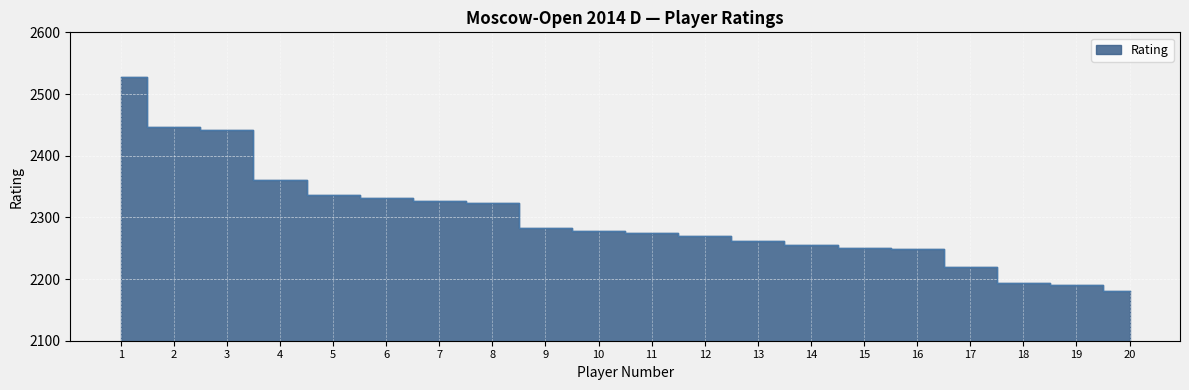

What is the value of the 12th point from the left?

2270